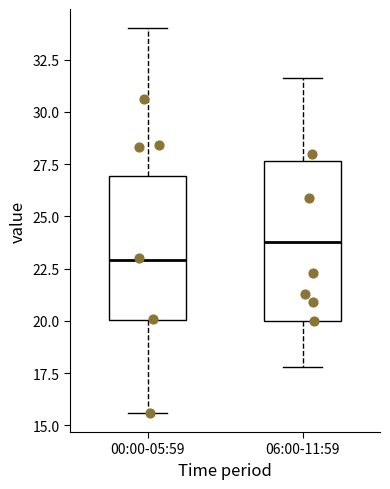

Which box is the tallest, from its lower edge to its upper edge?

06:00-11:59